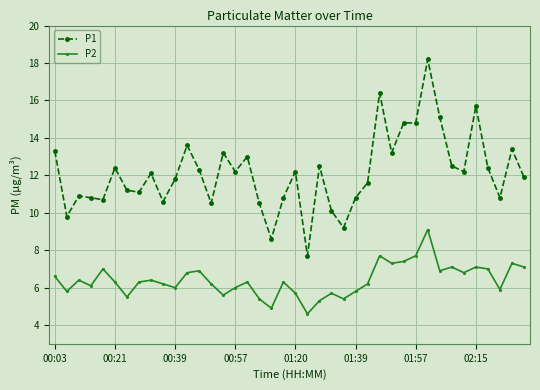

What is the minimum value shown in the chart?

4.6